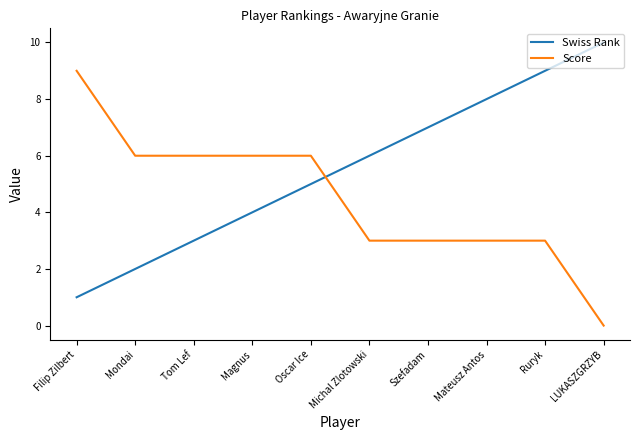

Does the chart display data point markers on the line(s)?

No